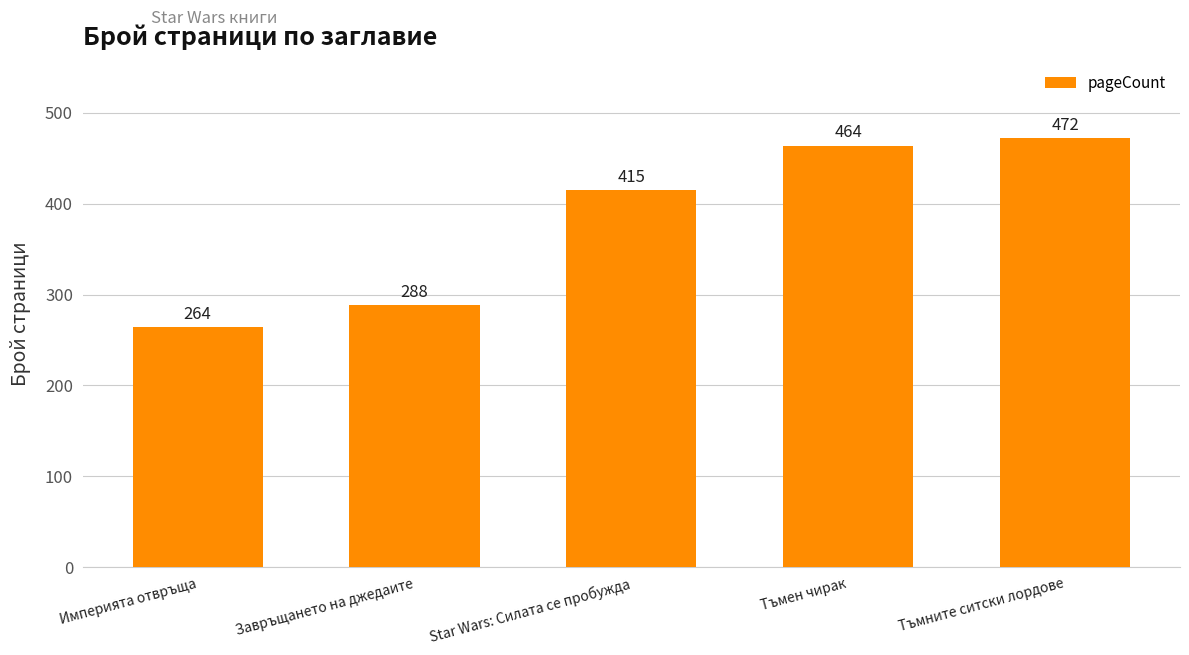

Read the value at Тъмните ситски лордове, to the nearest 10.

470